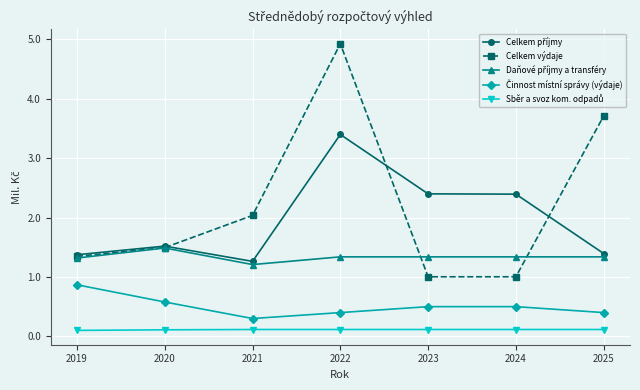

True or false: Celkem výdaje has more than 2 interior local peaks.

False